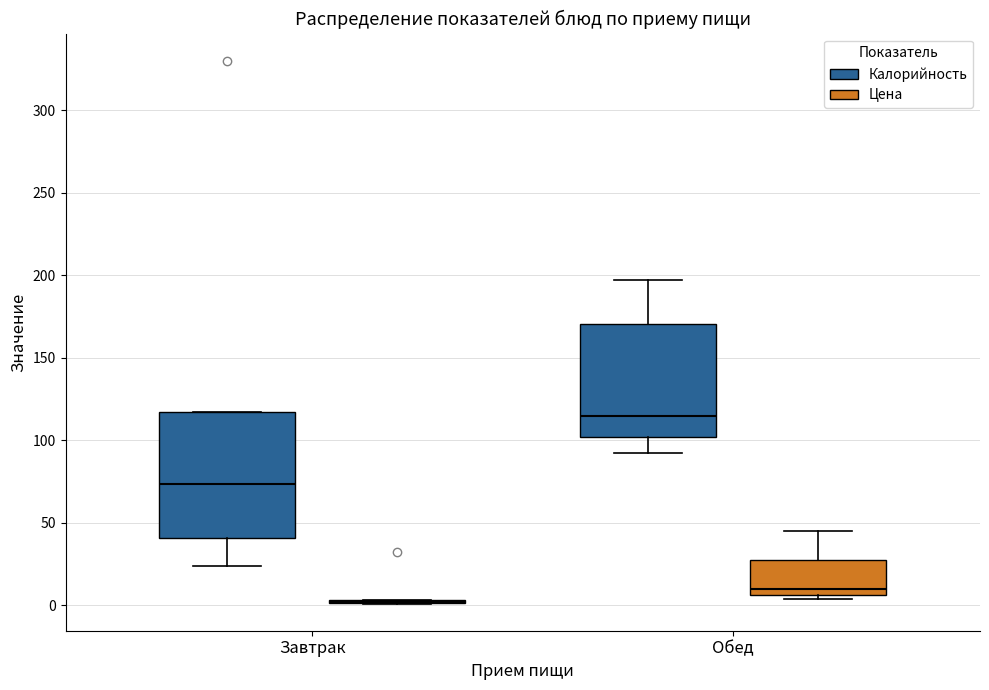

Where does the median line of the box for Обед (Цена) sit on the y-axis? The values are not printed on the chart, so give them approximately, as read against the axis.

10